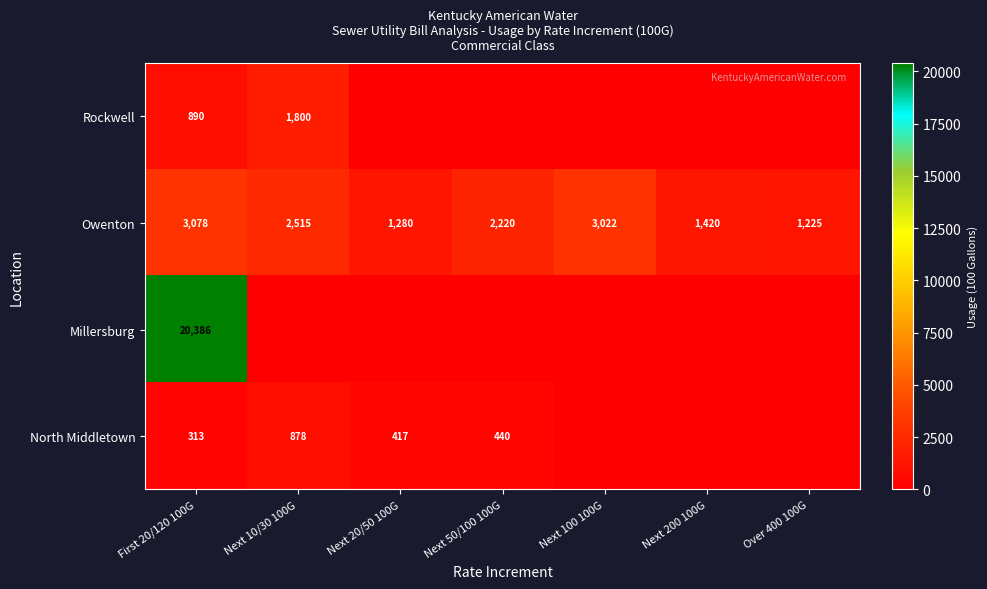

What is the spread (max minus min) of values at Over 400 100G?

1225.0